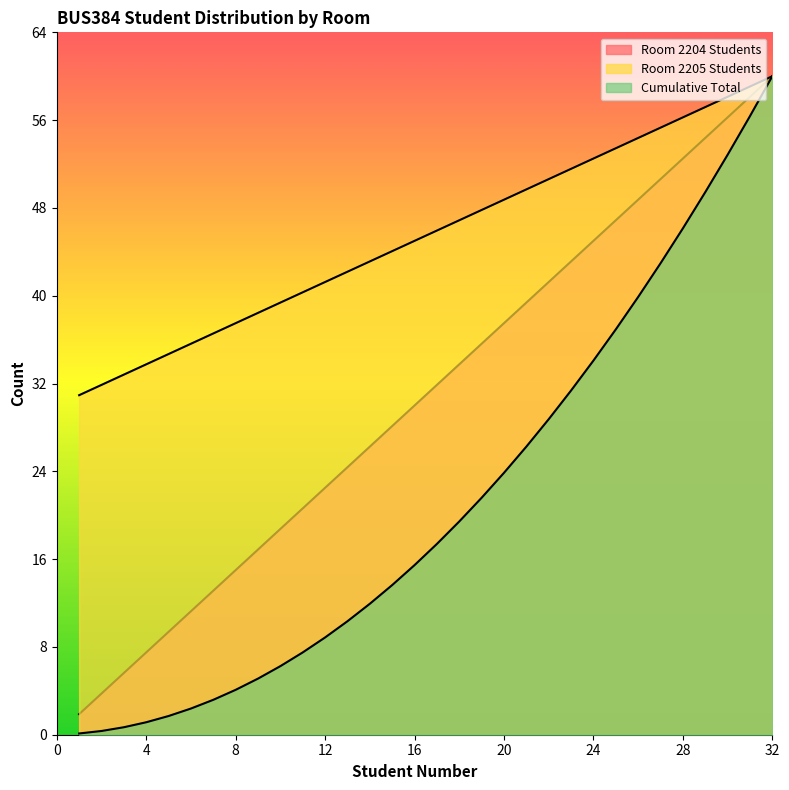

What is the sum of all Room 2204 Students values?

990.0